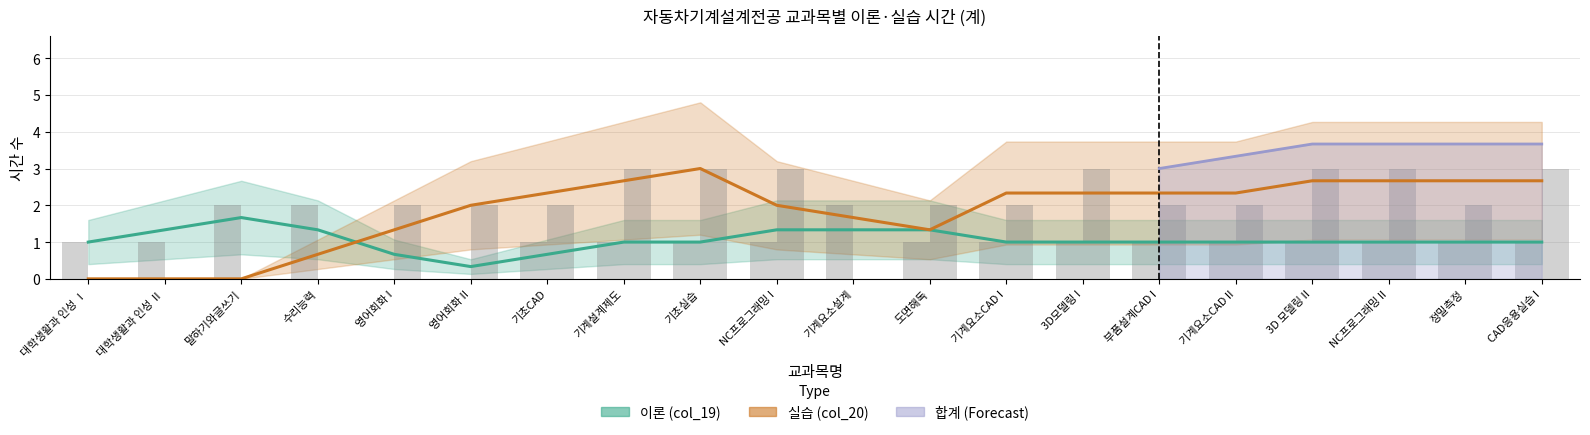

What is the sum of the 실습 (col_20) values at 영어회화 I and 3D모델링 I?

3.7